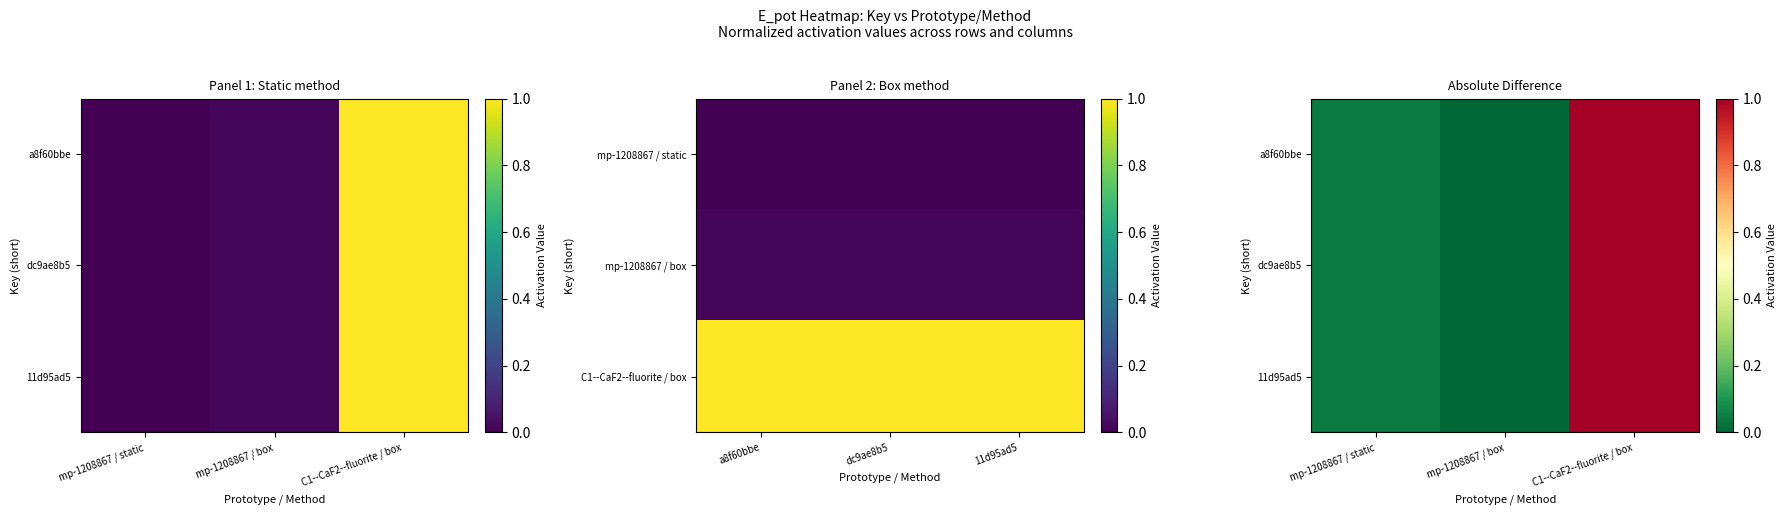

At C1--CaF2--fluorite / box, list the series in order from largest to smallest.

a8f60bbe, dc9ae8b5, 11d95ad5